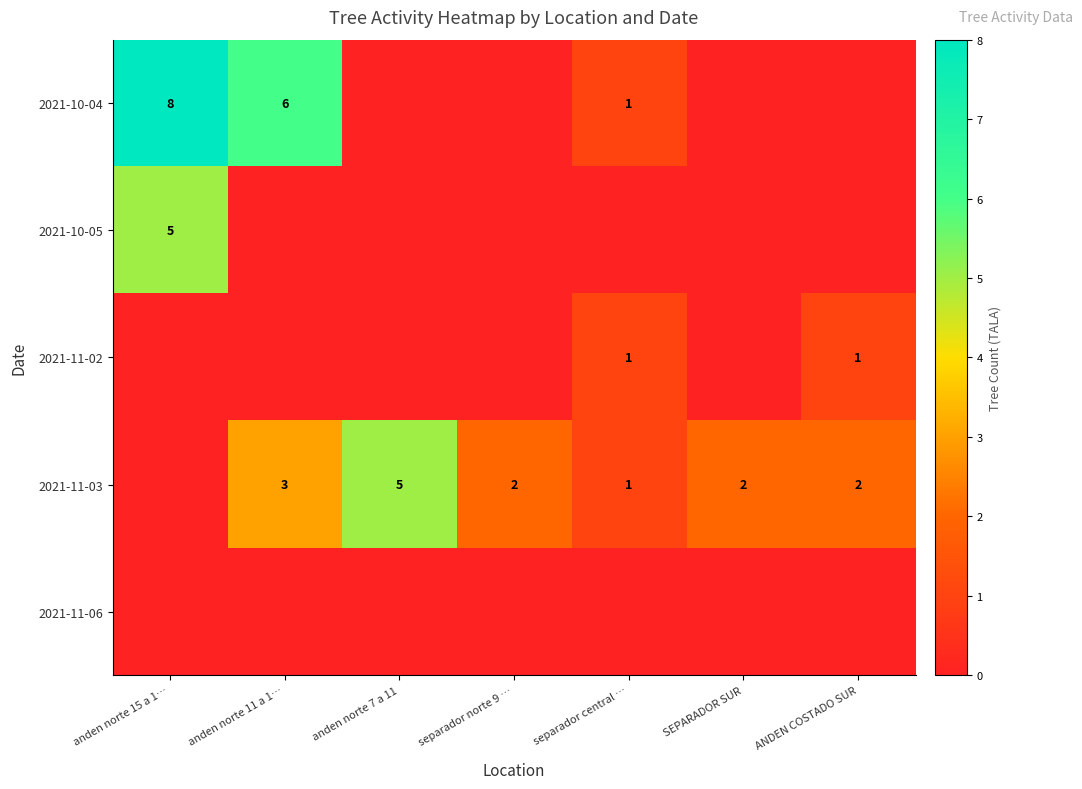

Is it true that 2021-11-03 equals 2 at separador norte 9 …?

True